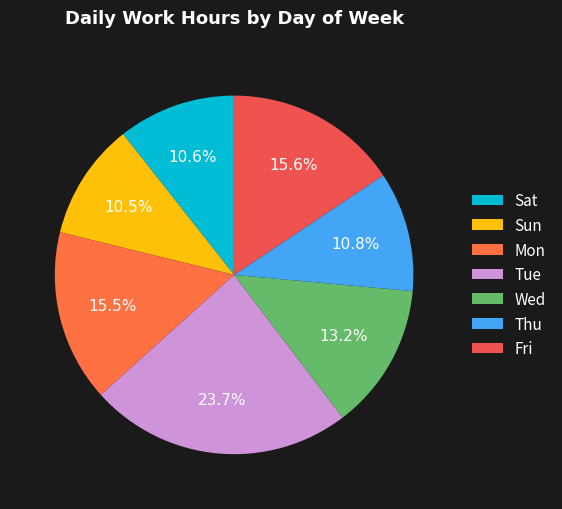

What percentage is the Sun slice, to the nearest percent?

11%